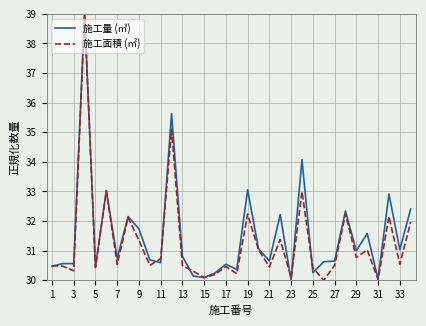

What is the greatest value displayed?

39.0